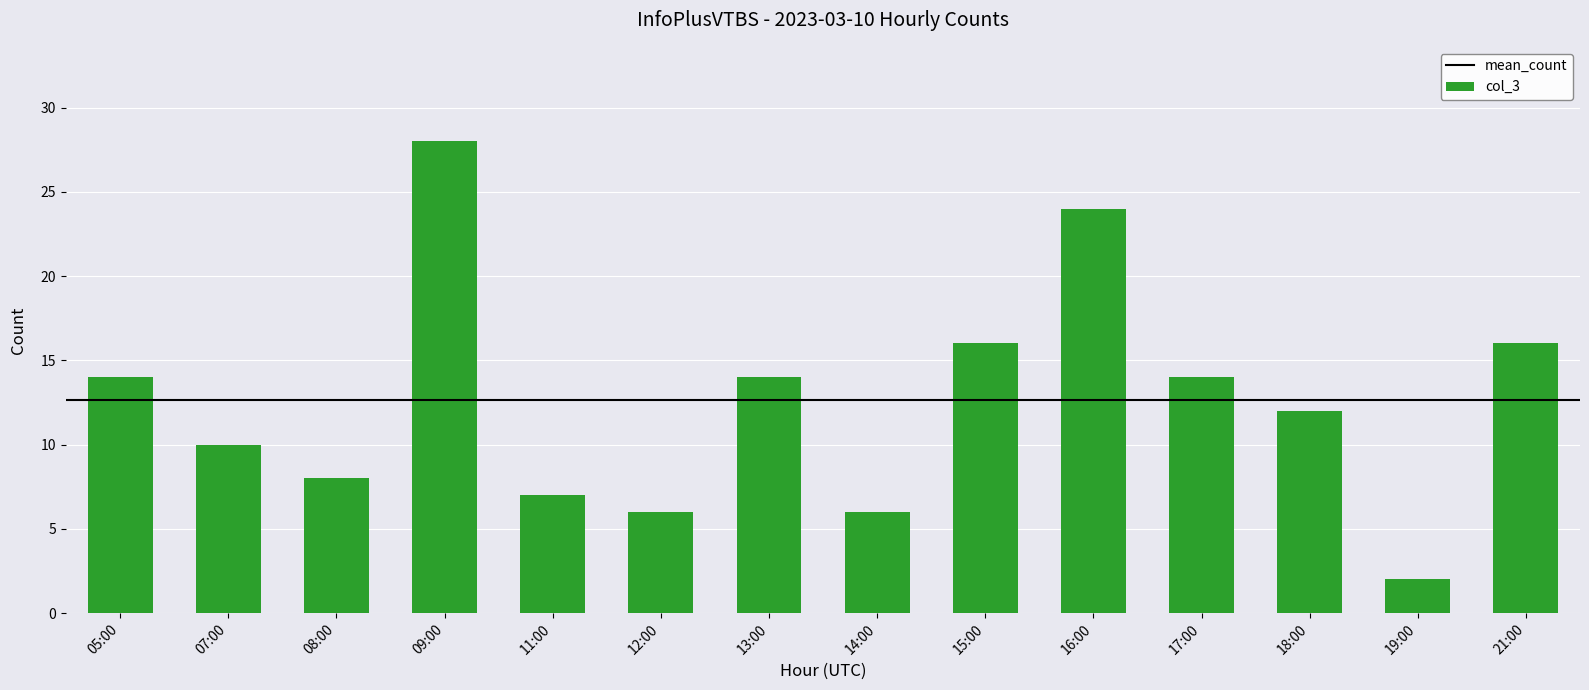

The value at 12:00 is 6. True or false?

True